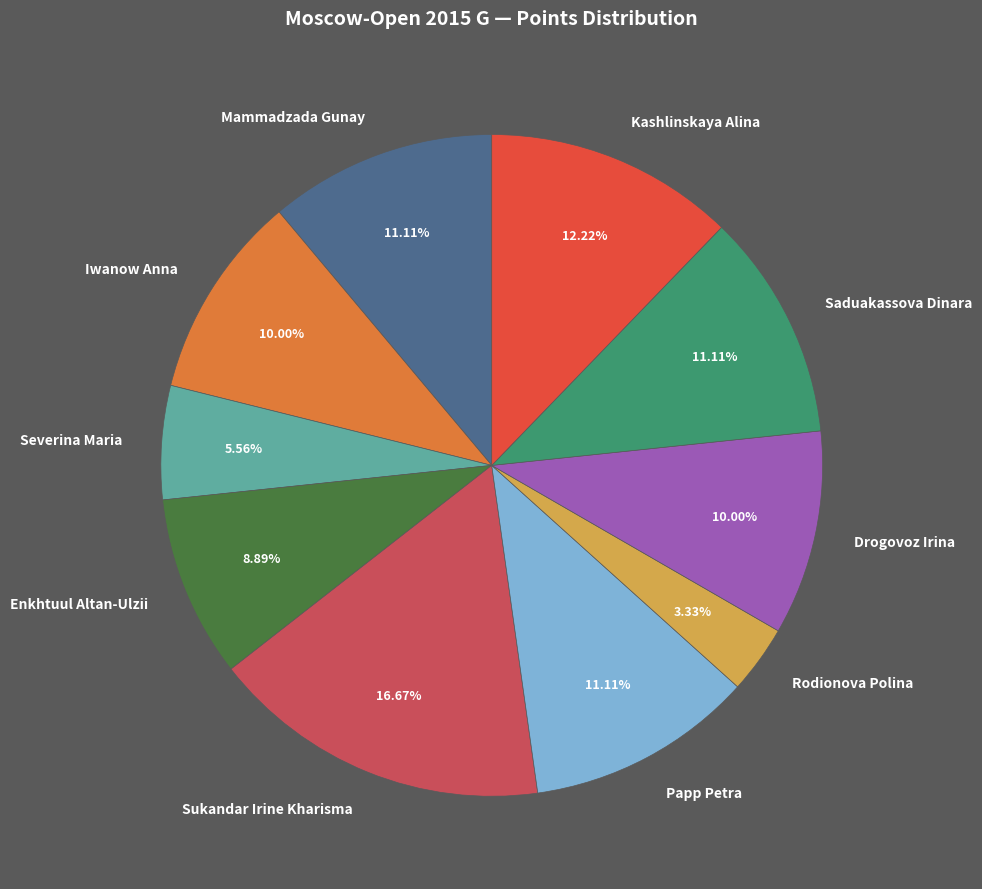

Between Kashlinskaya Alina and Rodionova Polina, which is larger?

Kashlinskaya Alina